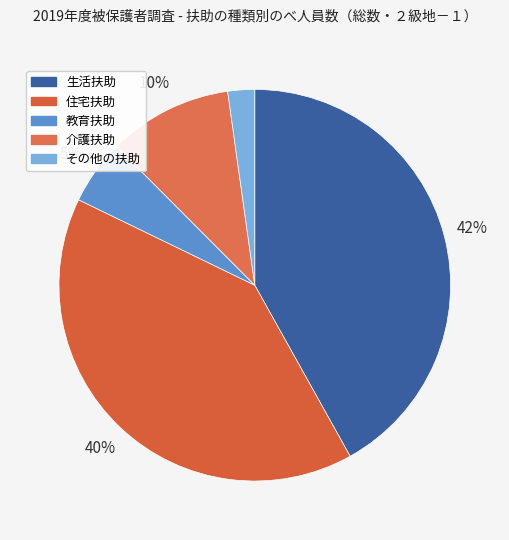

The 住宅扶助 slice represents 34% of the pie. True or false?

False